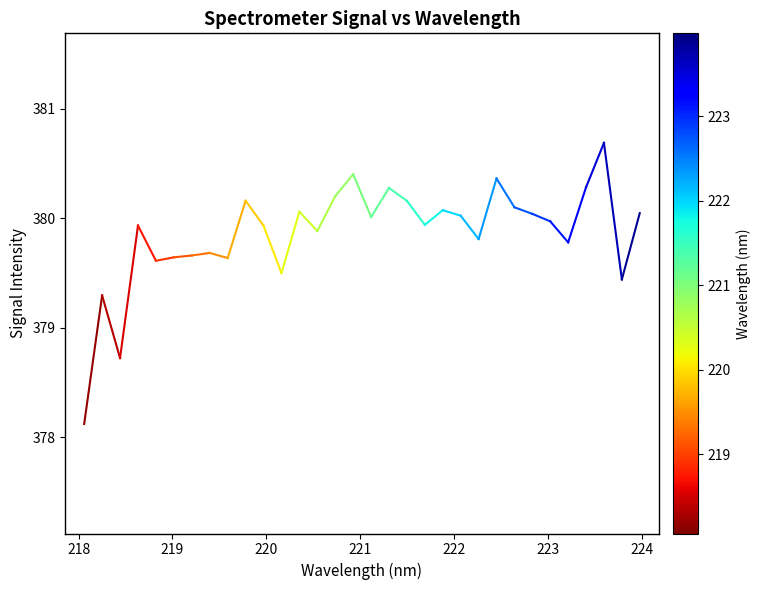

What is the maximum value shown in the chart?

380.7